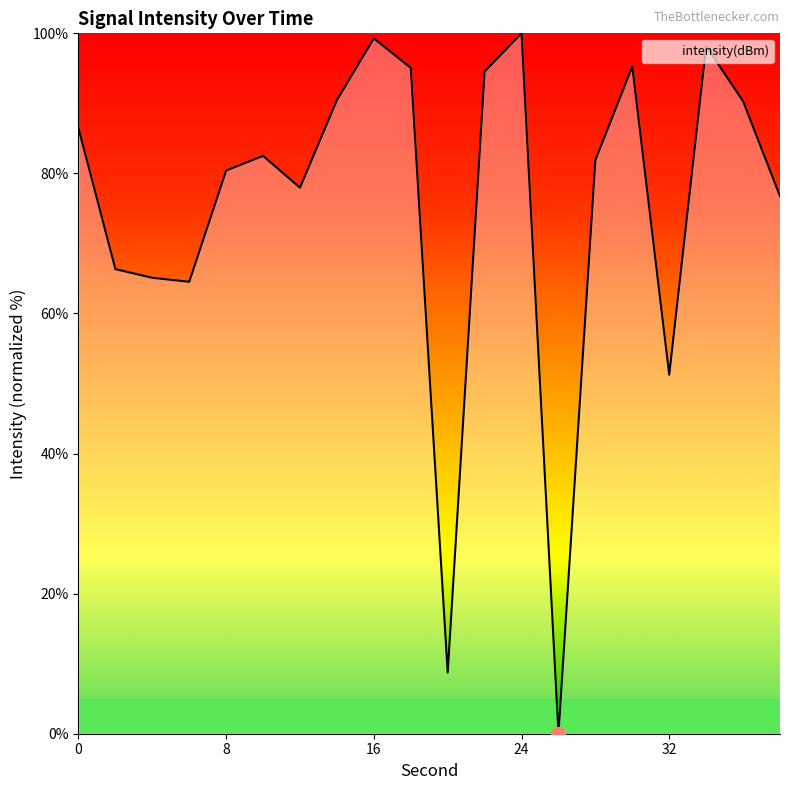

Reading left to right, transcribe all the data shown in this chart.

0=86.5	2=66.3	4=65.1	6=64.5	8=80.4	10=82.5	12=78.0	14=90.5	16=99.3	18=95.1	20=8.7	22=94.5	24=100.0	26=0.0	28=81.9	30=95.3	32=51.3	34=98.2	36=90.3	38=76.7